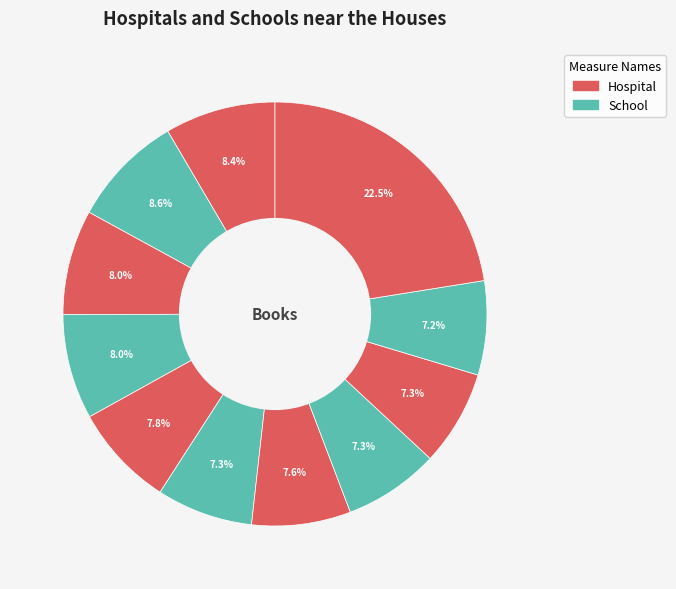

How many segments does this pie chart have?

11